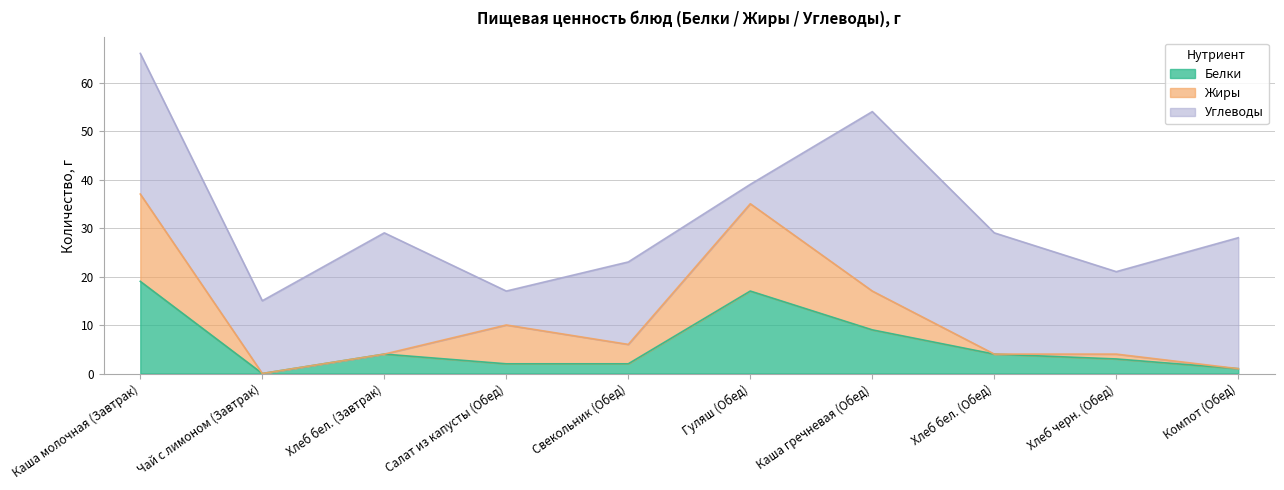

True or false: Жиры and Белки cross at least once.

True